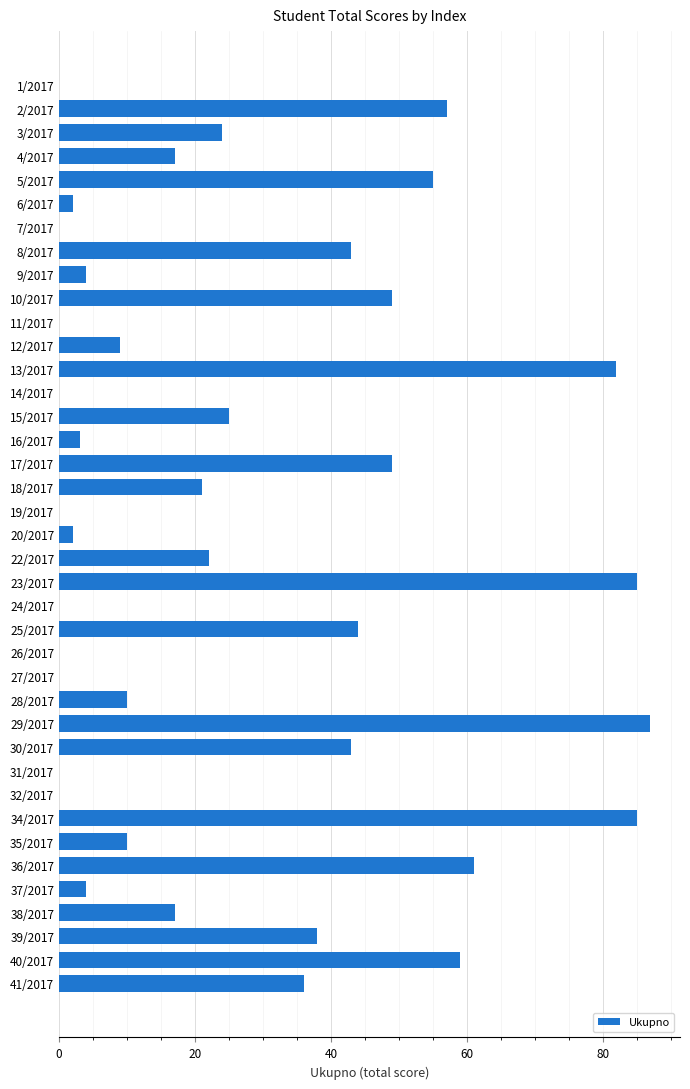

What is the change in value from 11/2017 to 23/2017?

+85